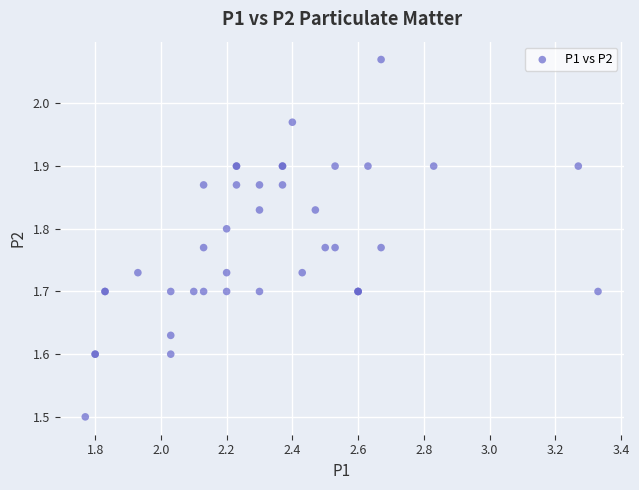

What Y value in the scatter plot is closest to 1?

1.5